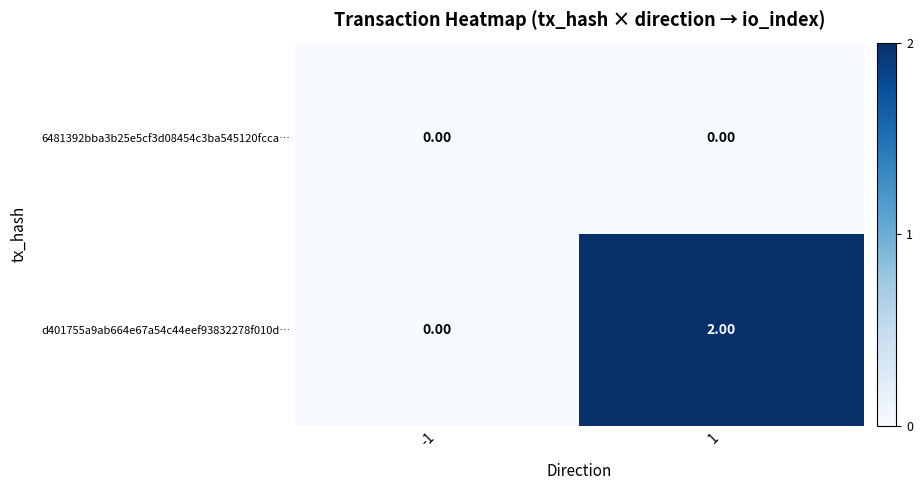

Which series has the largest range (max minus min)?

d401755a9ab664e67a54c44eef93832278f010d…